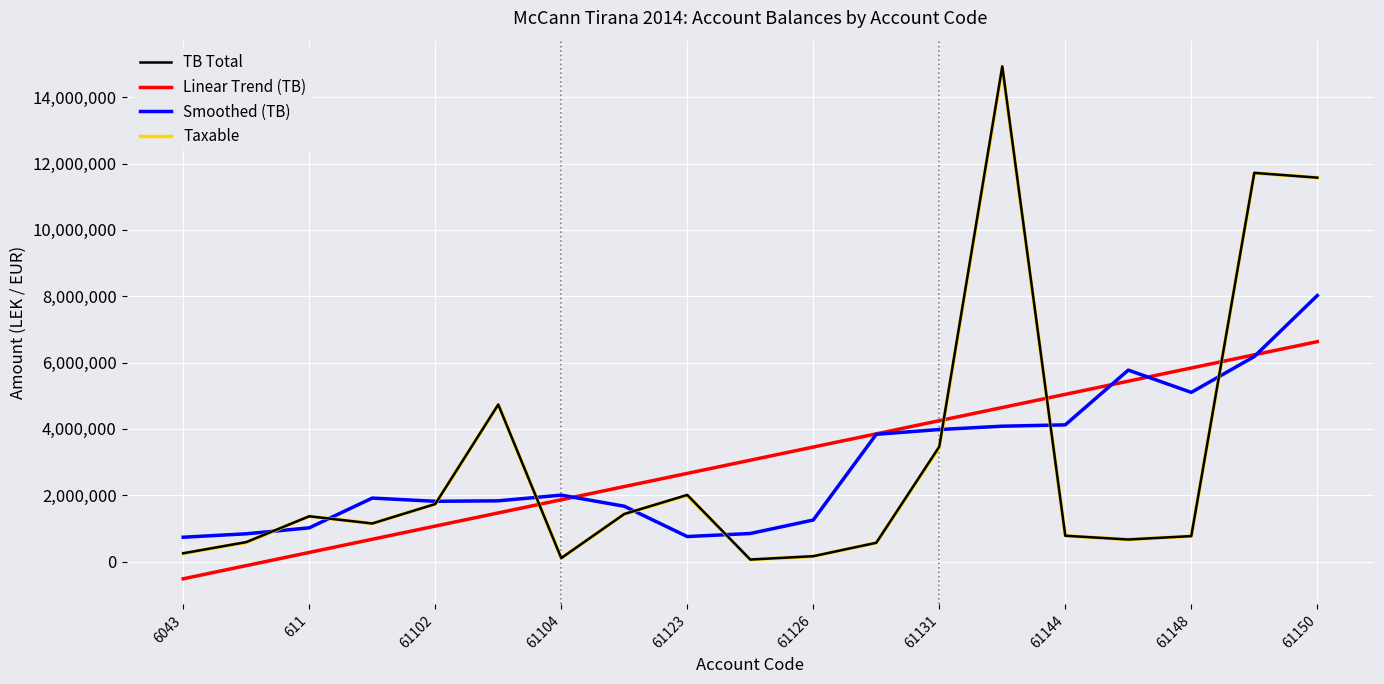

How many intersections are there between Taxable and Linear Trend (TB)?

4